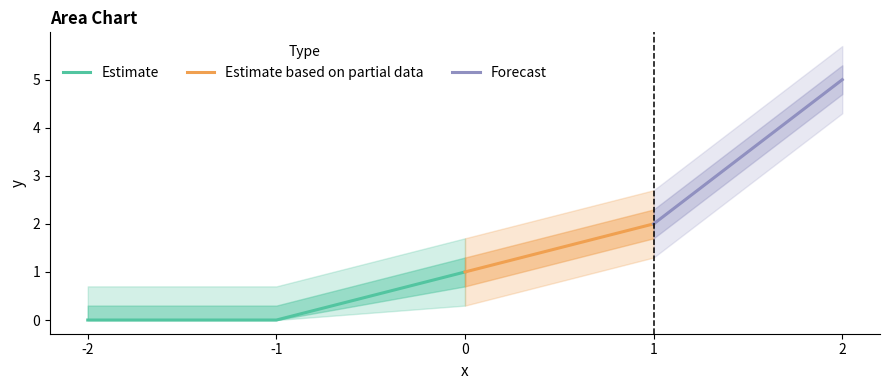

What is the change in value from 1 to 2?

+3